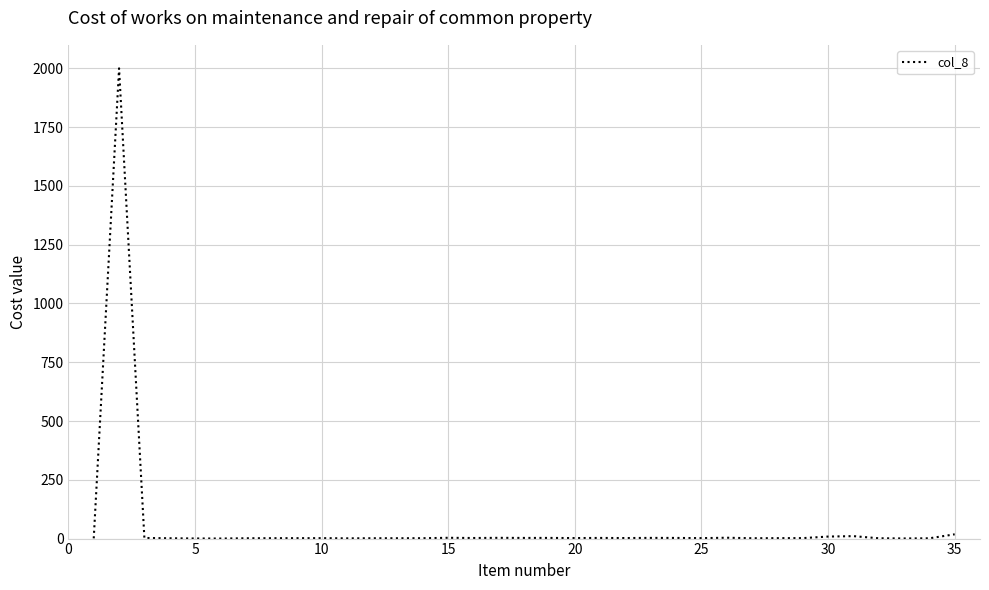

Does the chart display data point markers on the line(s)?

No